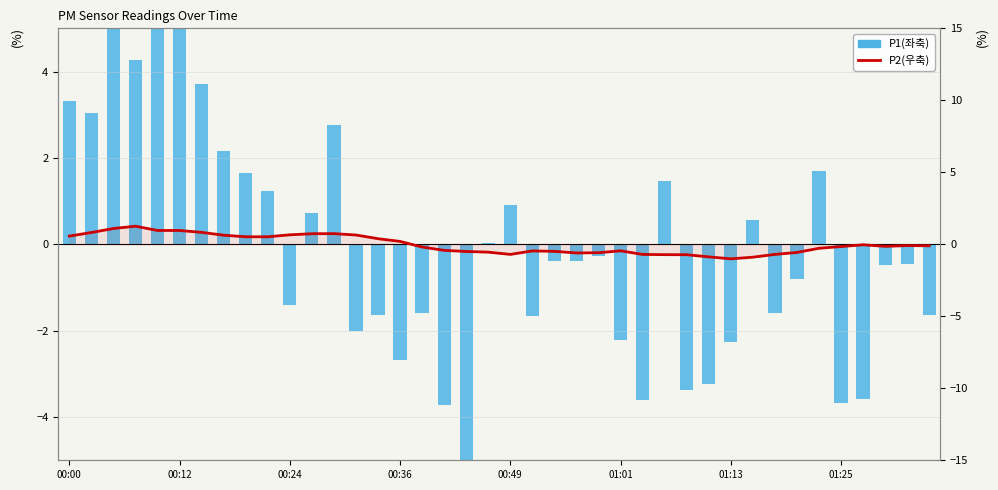

What is the difference between the maximum and minimum values in the P1(좌축) series?

13.4